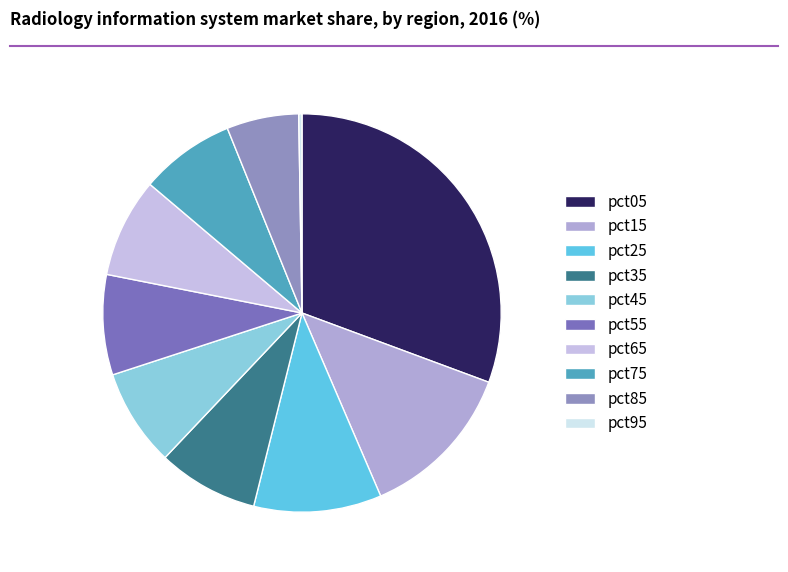

Count the number of slices in the pie.

10